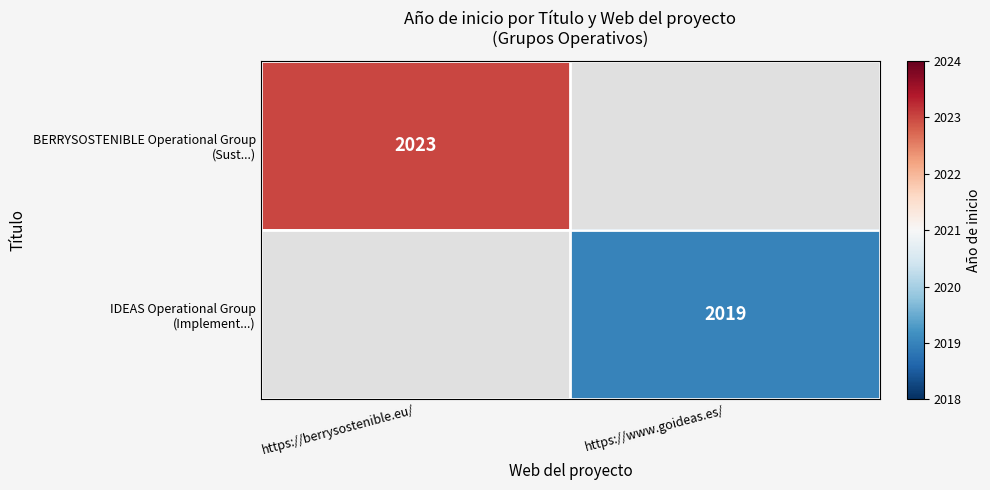

At how many categories does at least one series exceed 2020?

1